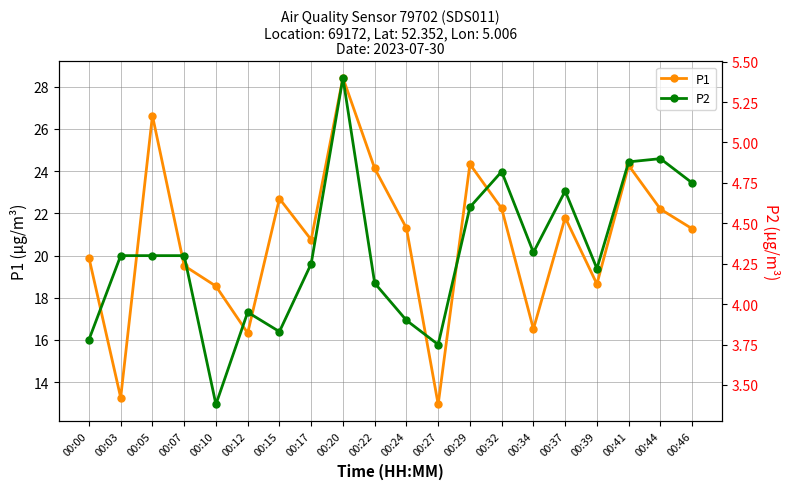

Is it true that P1 equals 12.6 at 00:37?

False